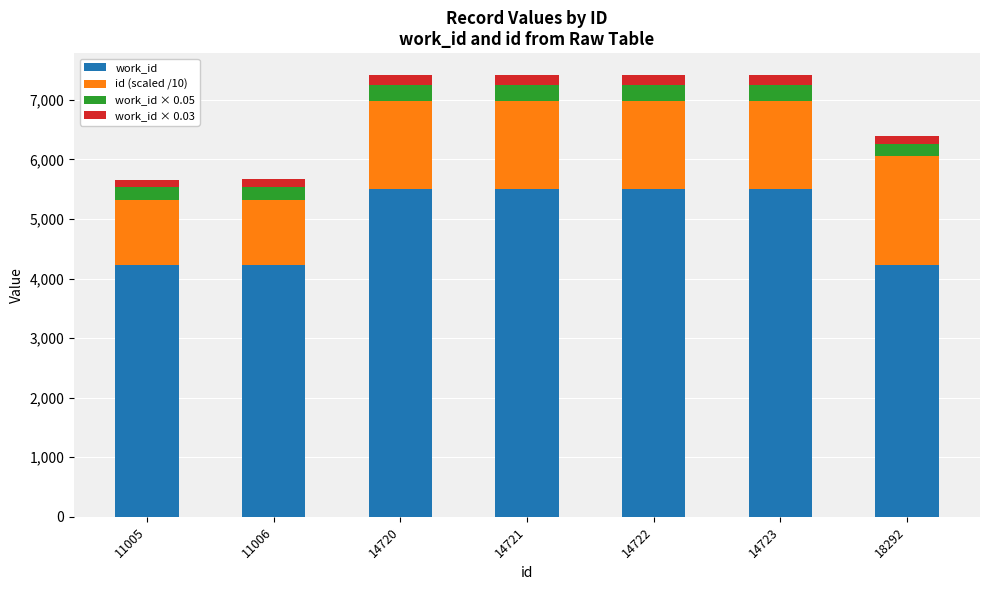

True or false: work_id has a value of 8494.5 at 14723.

False